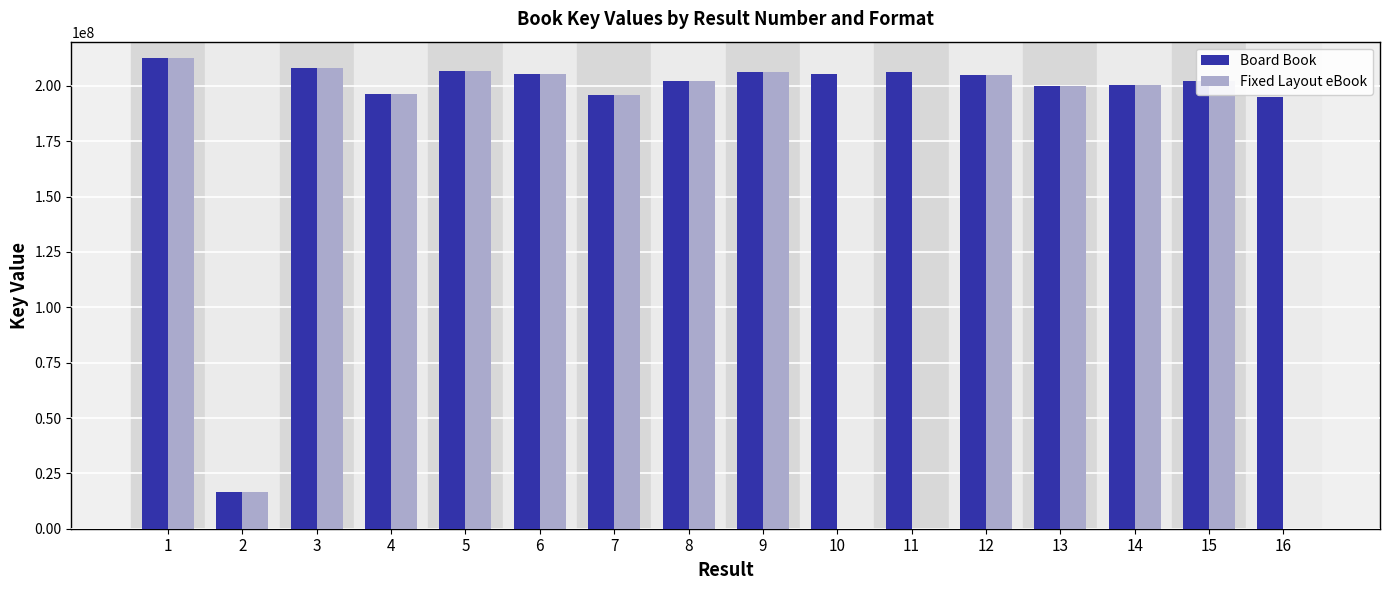

What is the maximum value shown in the chart?

212448387